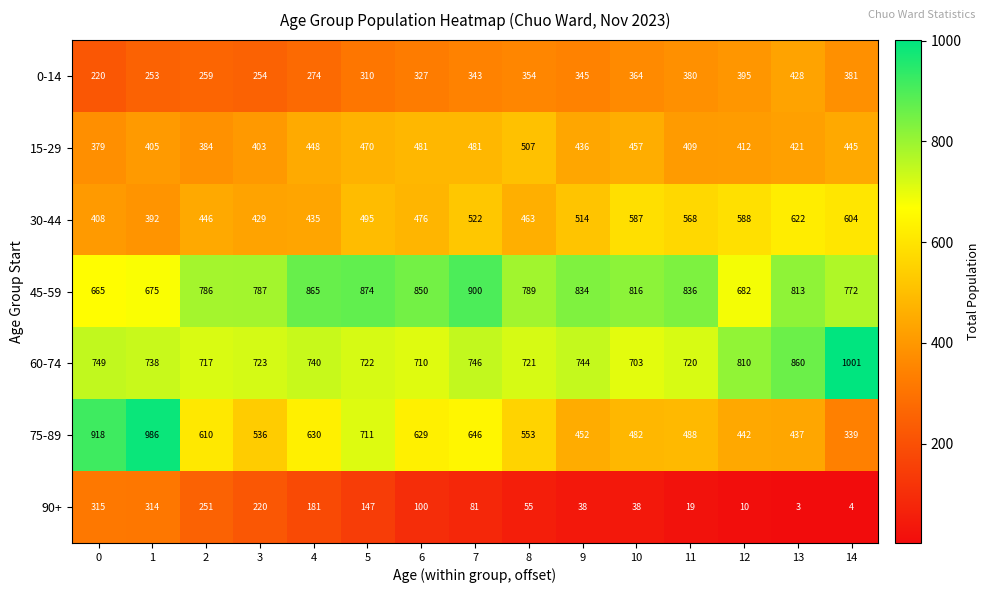

Which series has the widest spread of values?

75-89